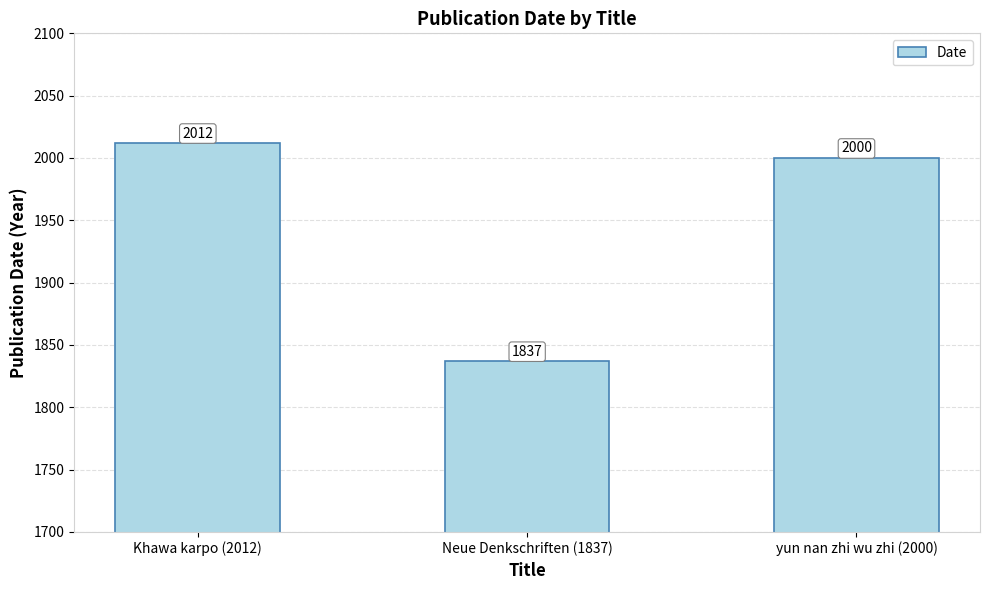

What is the minimum value shown in the chart?

1837